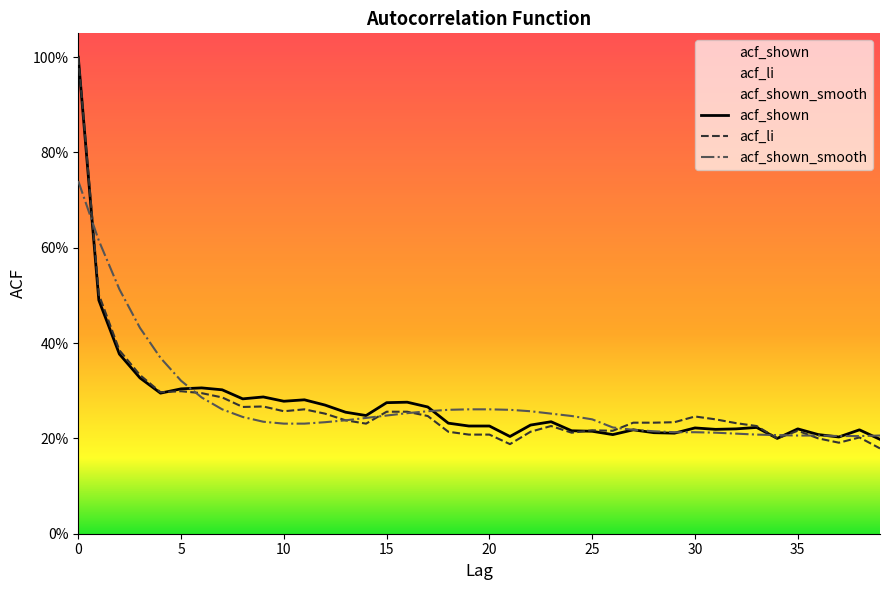

Rank the series by their maximum value, from lowest to highest.

acf_shown_smooth, acf_shown, acf_li